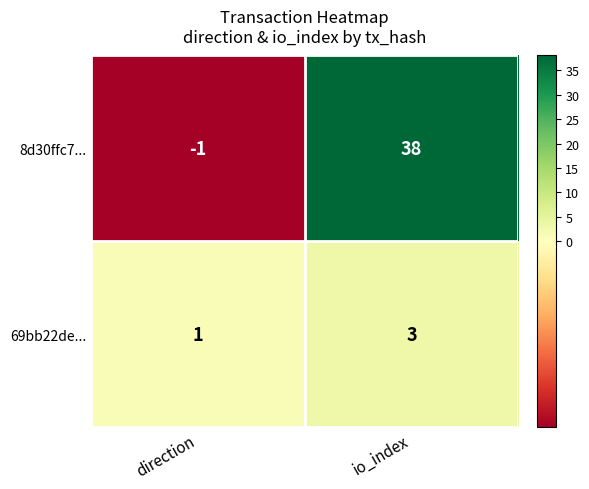

Is it true that 8d30ffc7... equals -1 at direction?

True